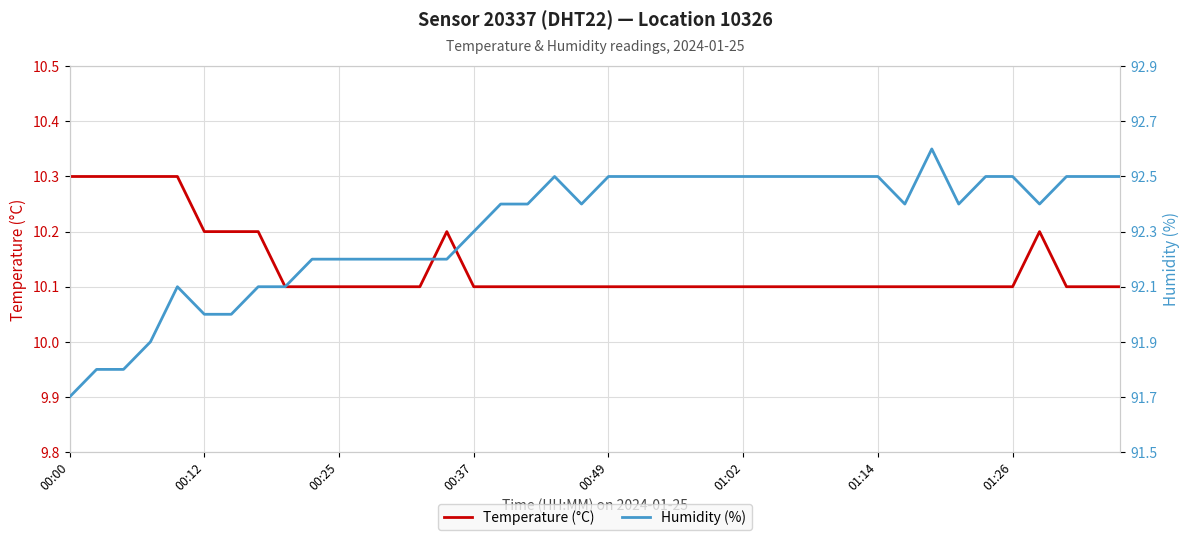

True or false: Temperature (°C) and Humidity (%) cross at least once.

False